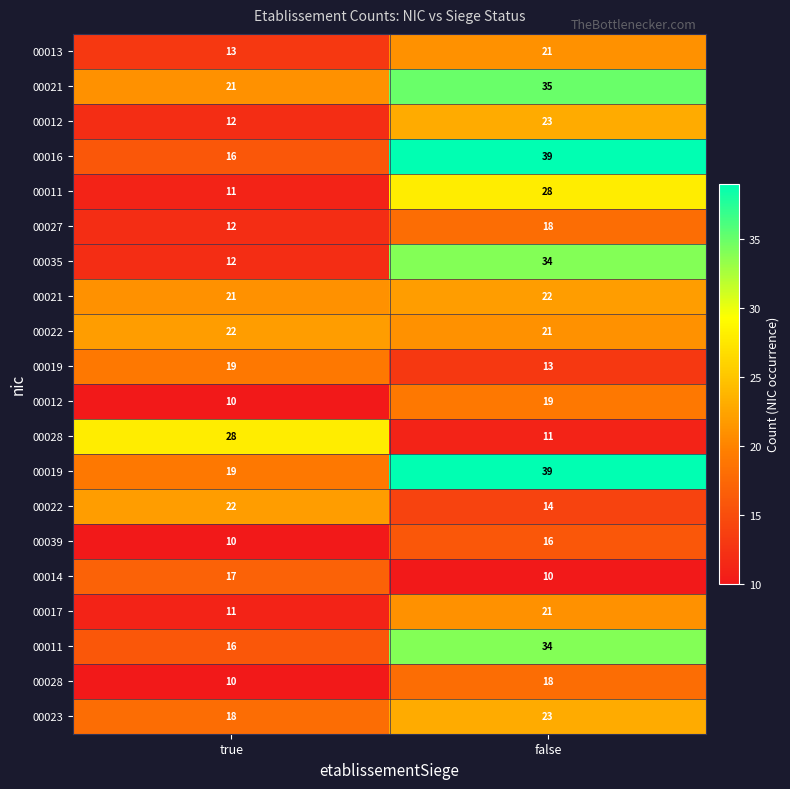

At which category does the chart reach its peak across all series?

false